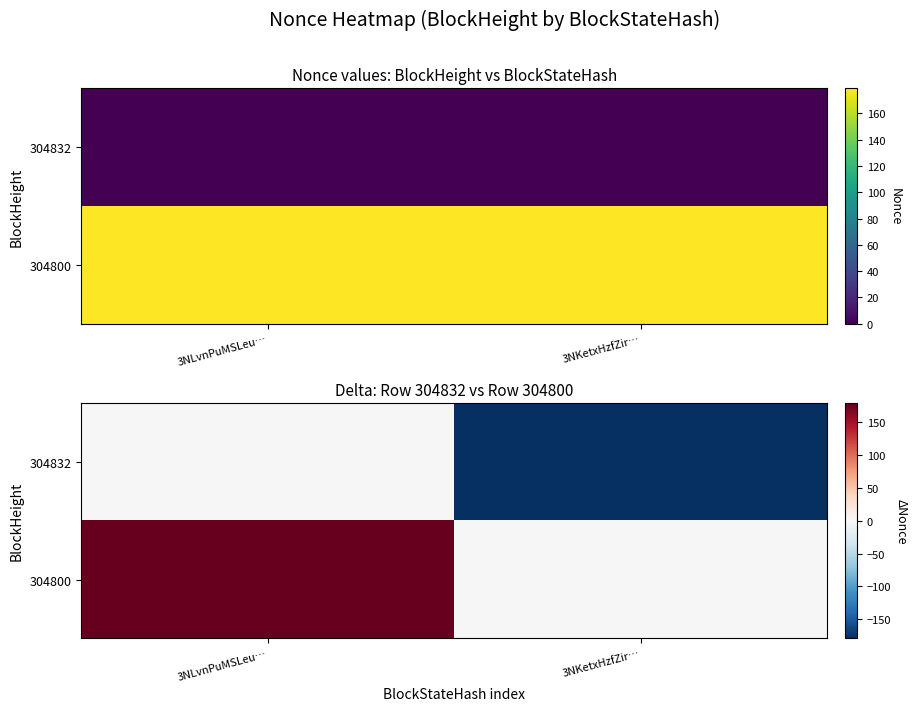

Which category has the highest value in the 304800 series?

3NLvnPuMSLeu…